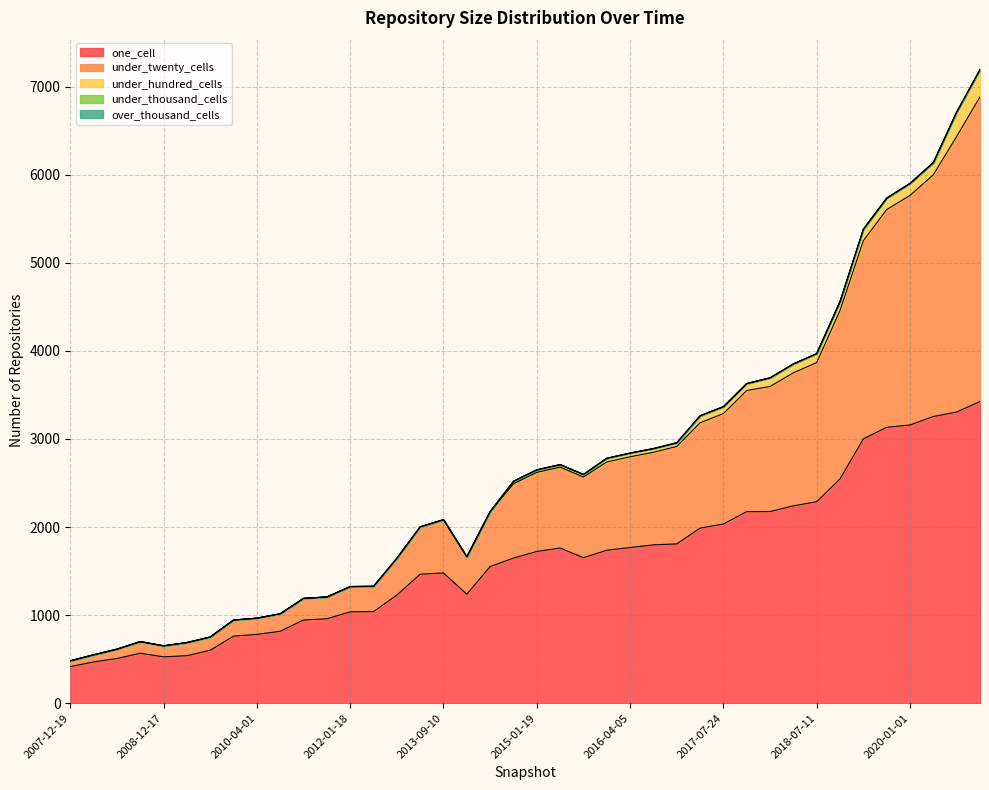

At 2020-01-01, list the series in order from largest to smallest.

one_cell, under_twenty_cells, under_hundred_cells, under_thousand_cells, over_thousand_cells